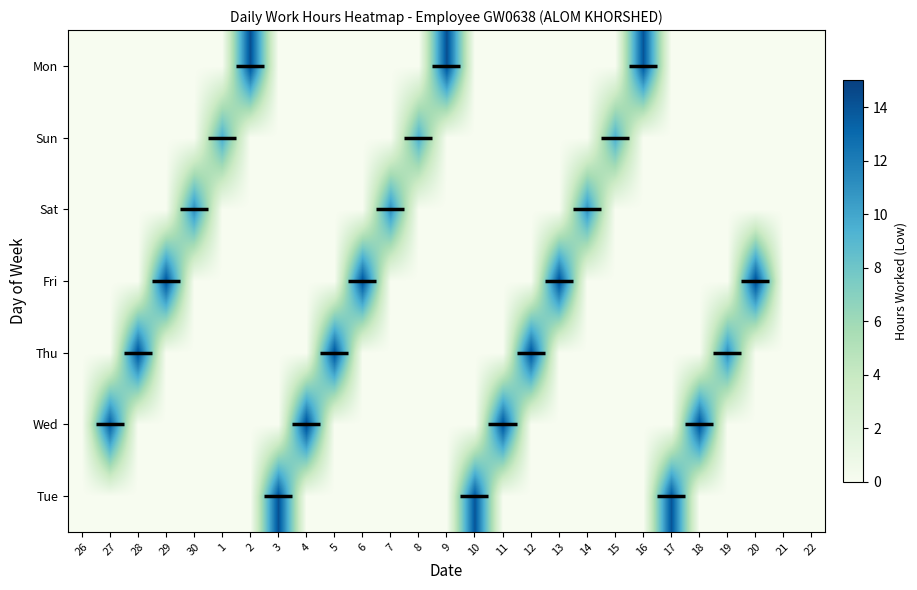

At 7, list the series in order from smallest to largest.

Tue, Wed, Thu, Fri, Sun, Mon, Sat